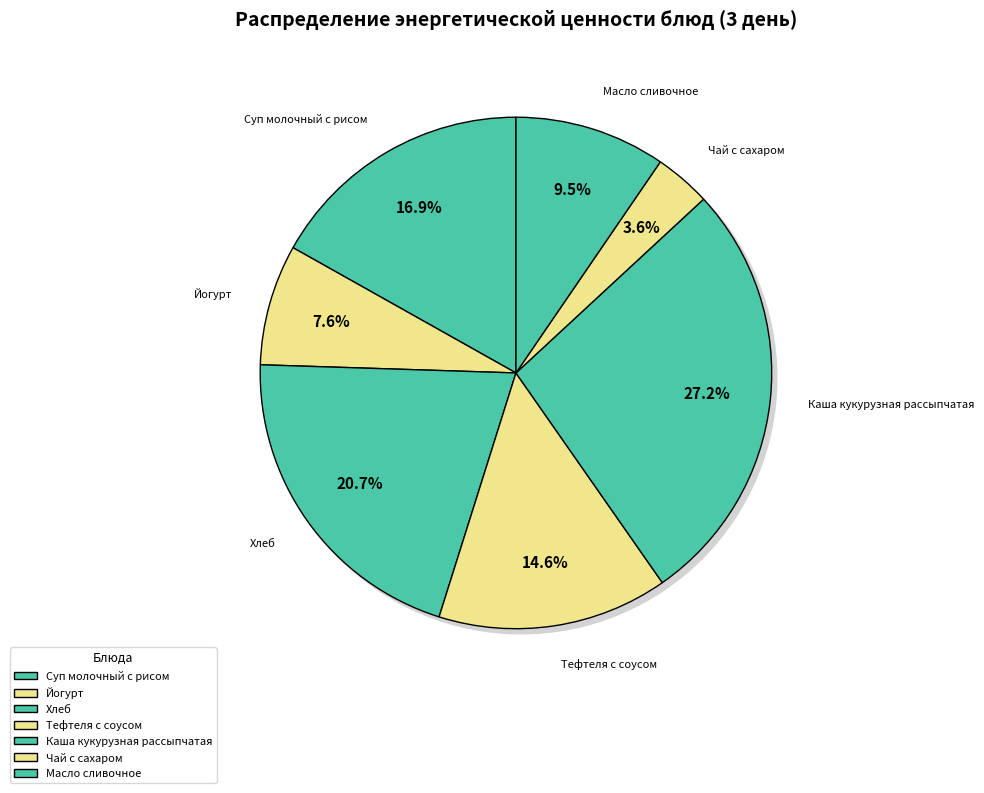

True or false: Каша кукурузная рассыпчатая accounts for 33% of the total.

False